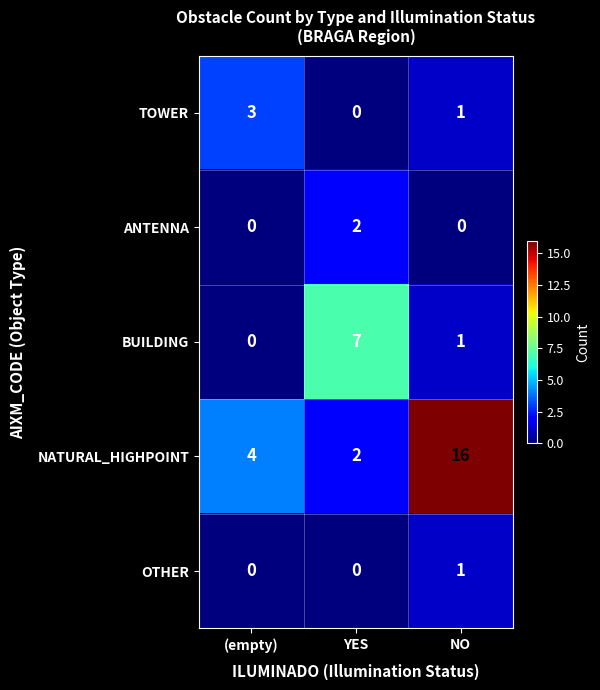

What is the spread (max minus min) of values at NO?

16